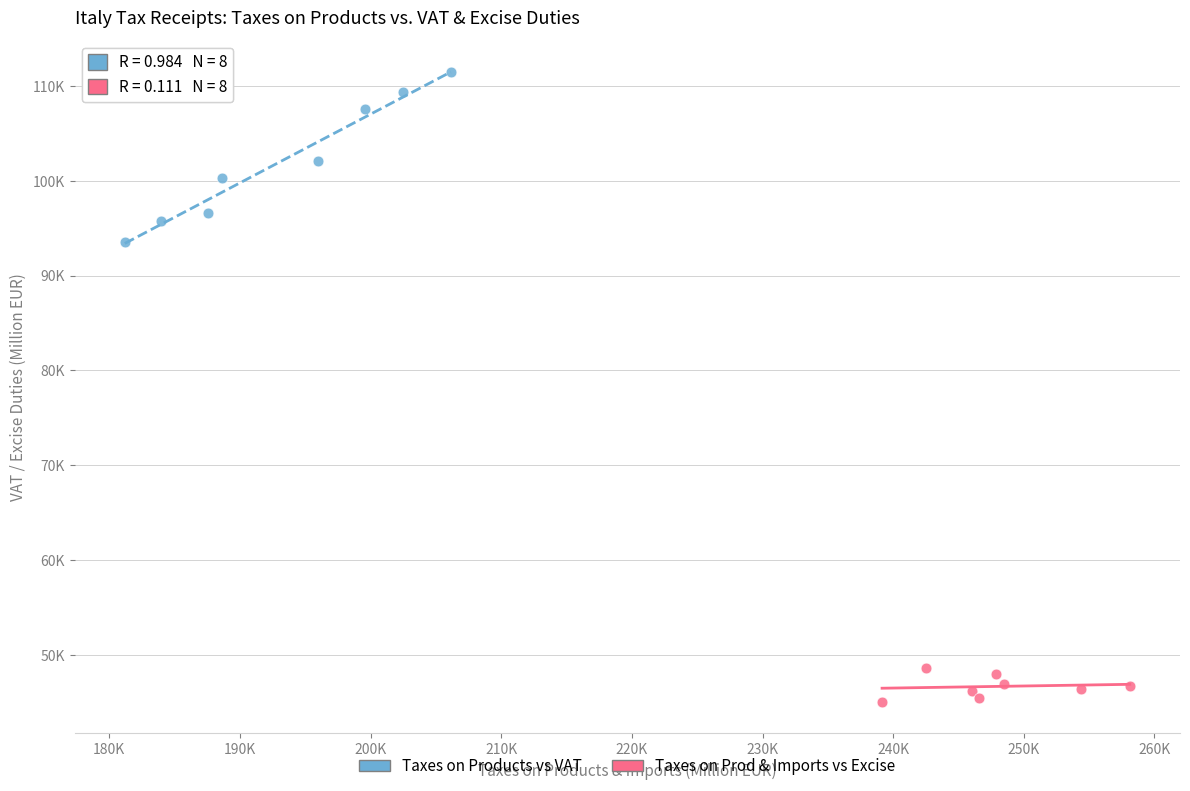

What are all the series names shown in the legend?

Taxes on Products vs VAT, Taxes on Prod & Imports vs Excise